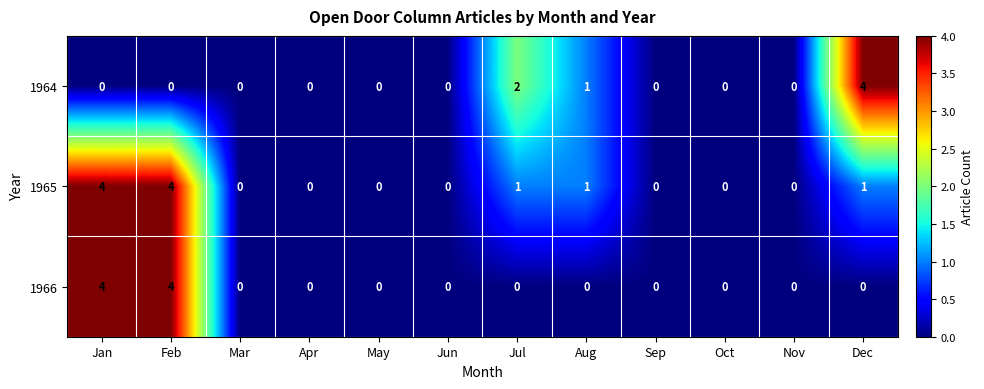

Read the 1965 value at Jan.

4